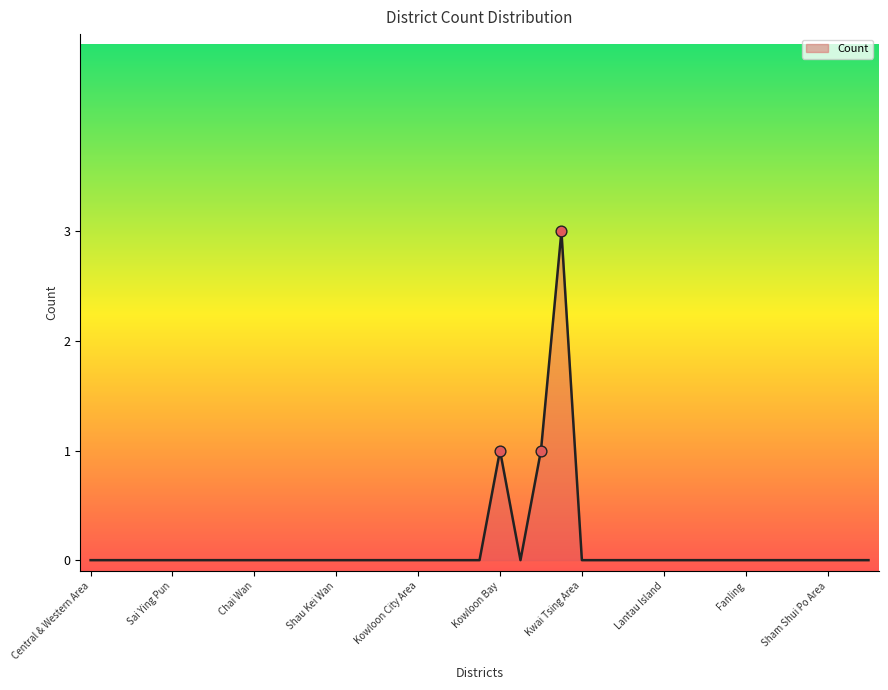

What is the greatest value displayed?

3